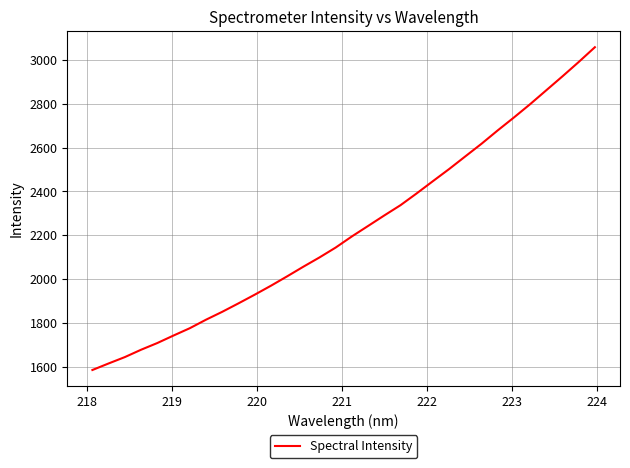

What is the maximum value shown in the chart?

3057.8